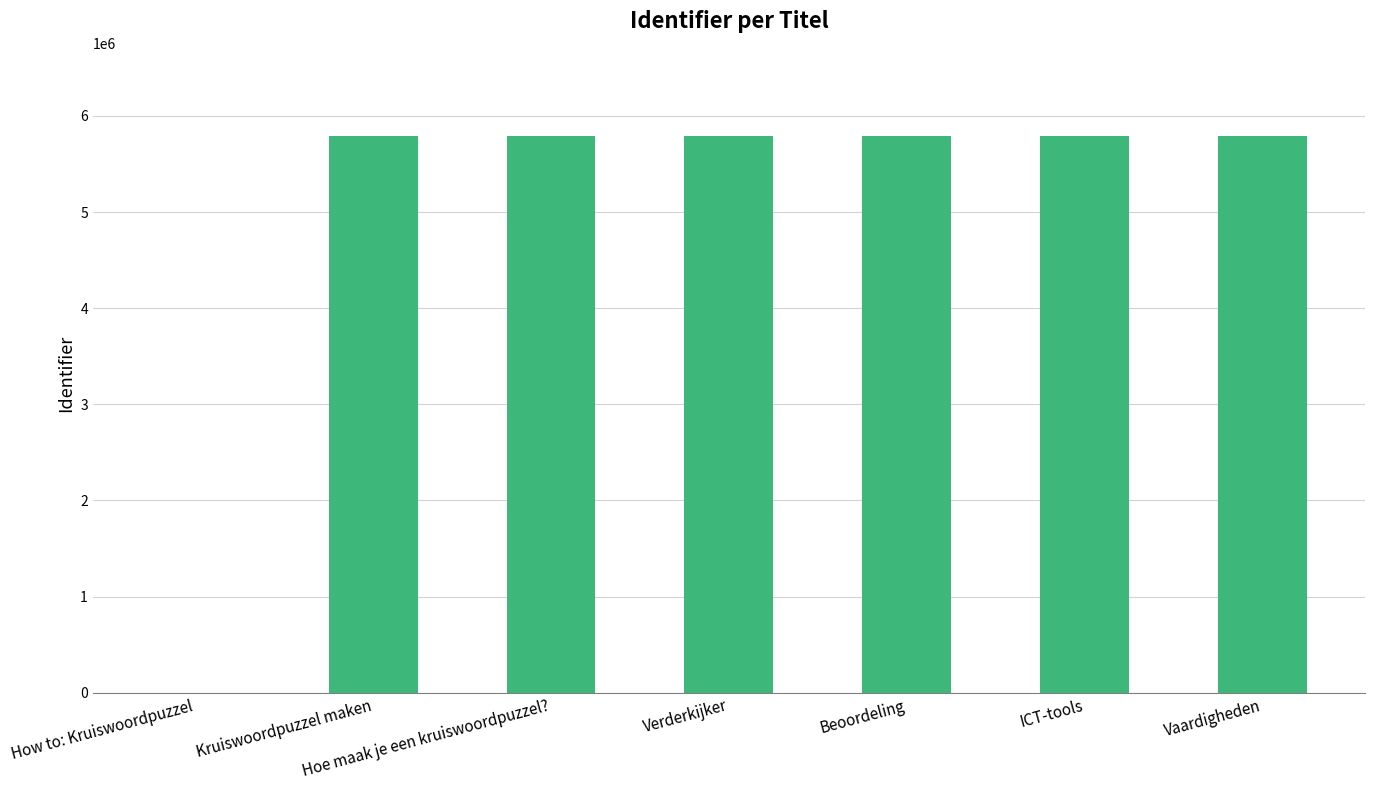

True or false: the data shows 5785885 at Hoe maak je een kruiswoordpuzzel?.

True